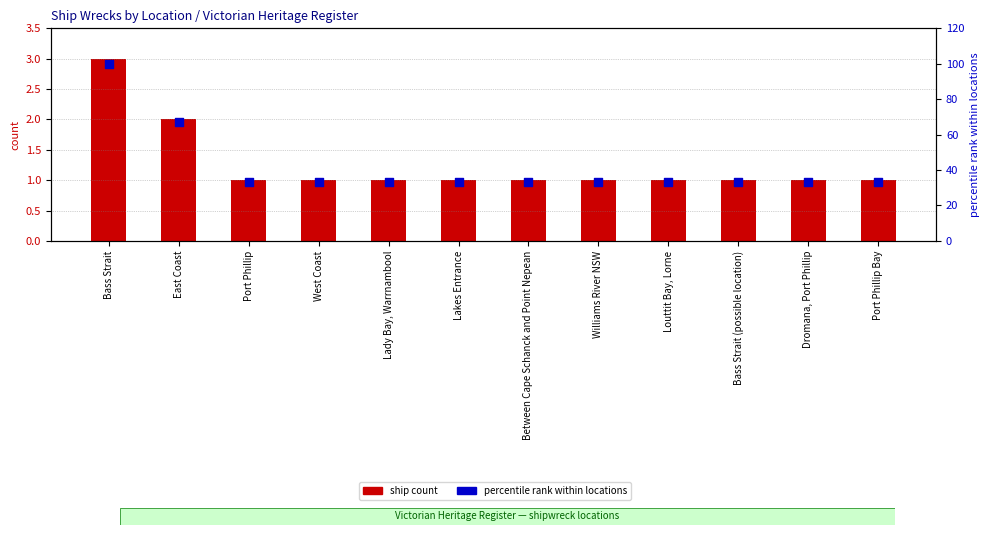

What is the total value across all series at Lakes Entrance?

34